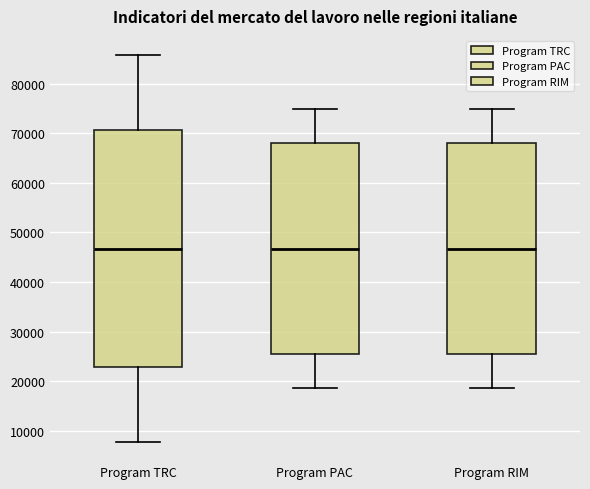

Reading left to right, read every box against the y-axis: the position of its median line, the range the box covers, and the ends of its whiskers. The values are not printed on the chart, so give them approximately, as read against the axis.

Program TRC: median 47000, box 23000 to 71000, whiskers 8000 to 86000
Program PAC: median 47000, box 26000 to 68000, whiskers 19000 to 75000
Program RIM: median 47000, box 26000 to 68000, whiskers 19000 to 75000